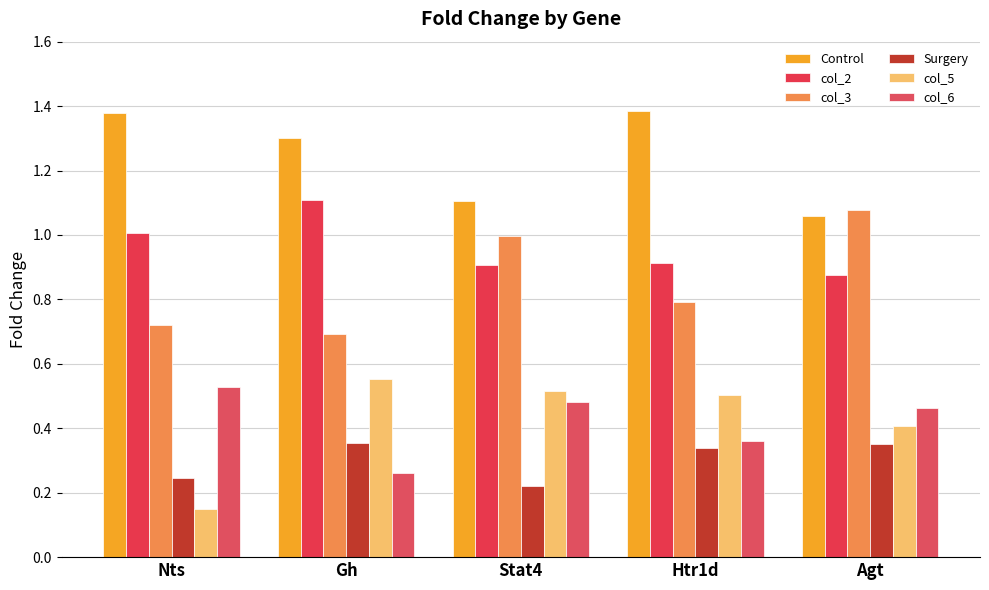

List the labels in order of Control value, smallest first.

Agt, Stat4, Gh, Nts, Htr1d